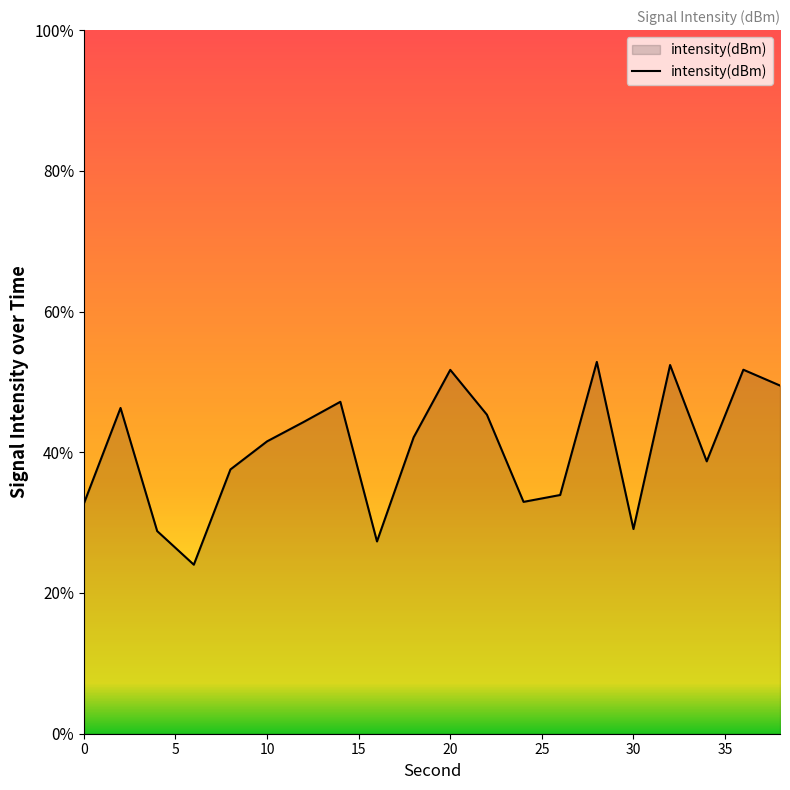

Reading left to right, transcribe all the data shown in this chart.

-130.1	-128.1	-130.7	-131.4	-129.4	-128.8	-128.4	-127.9	-130.9	-128.7	-127.2	-128.2	-130.1	-129.9	-127.1	-130.6	-127.1	-129.2	-127.2	-127.6